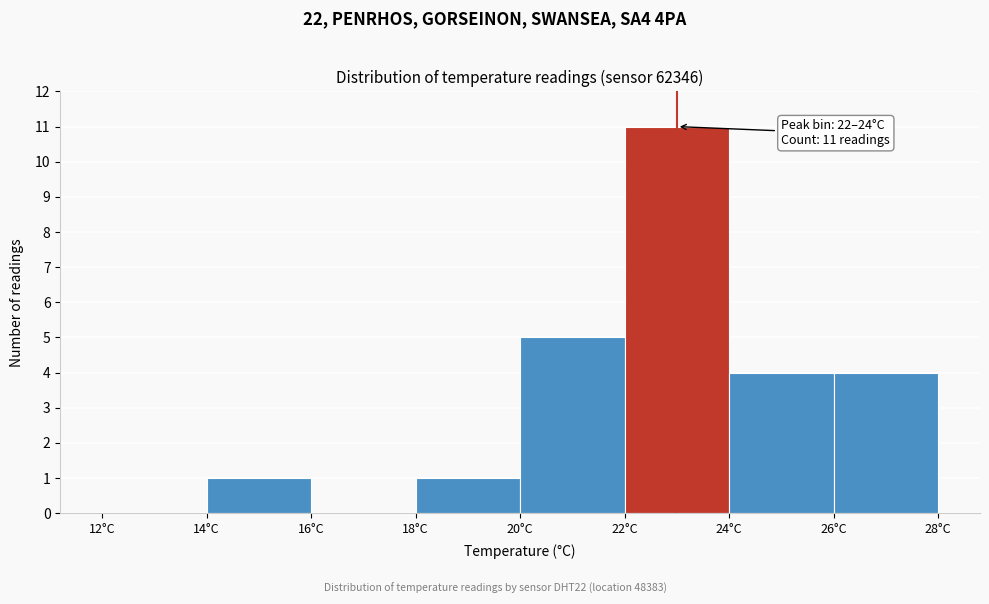

Which range on the x-axis has the tallest bar?

22 to 24